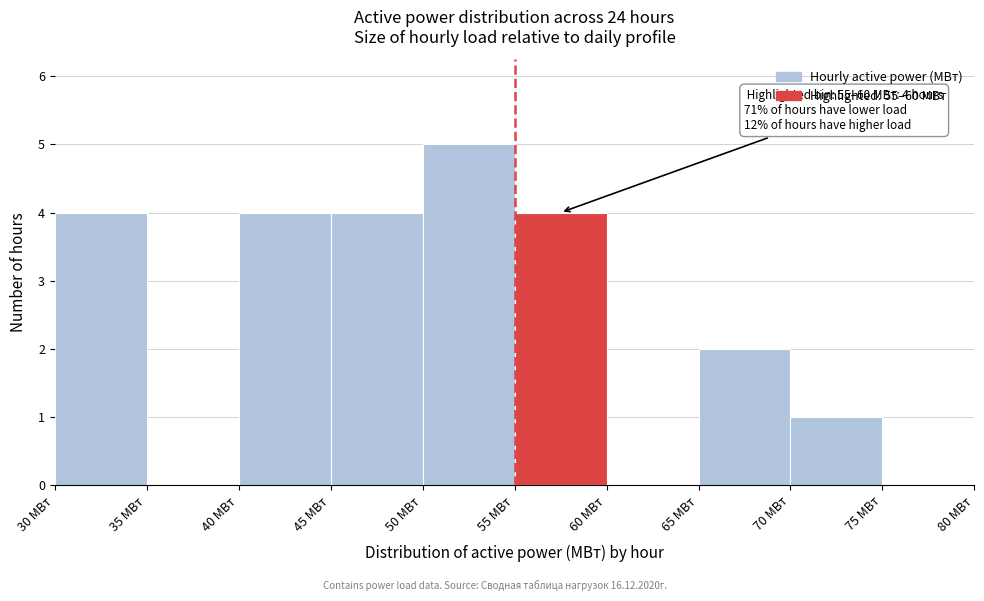

Over which range of the x-axis is the bar tallest?

50 to 55